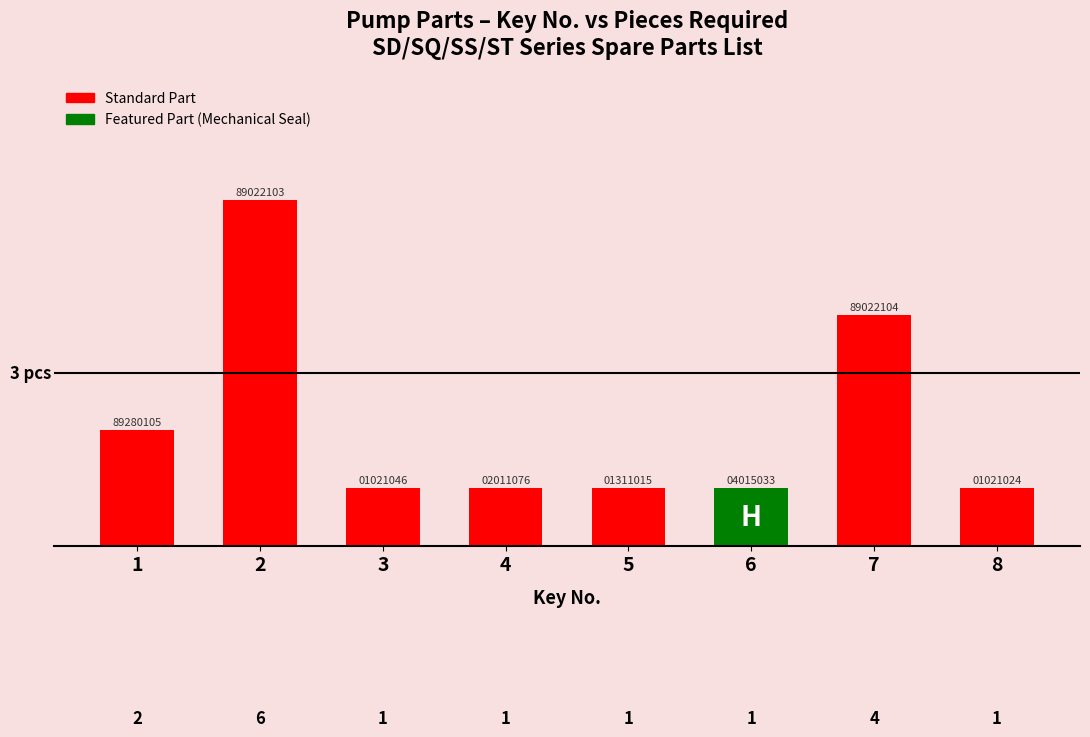

Count the values in the range 1 to 4.

7